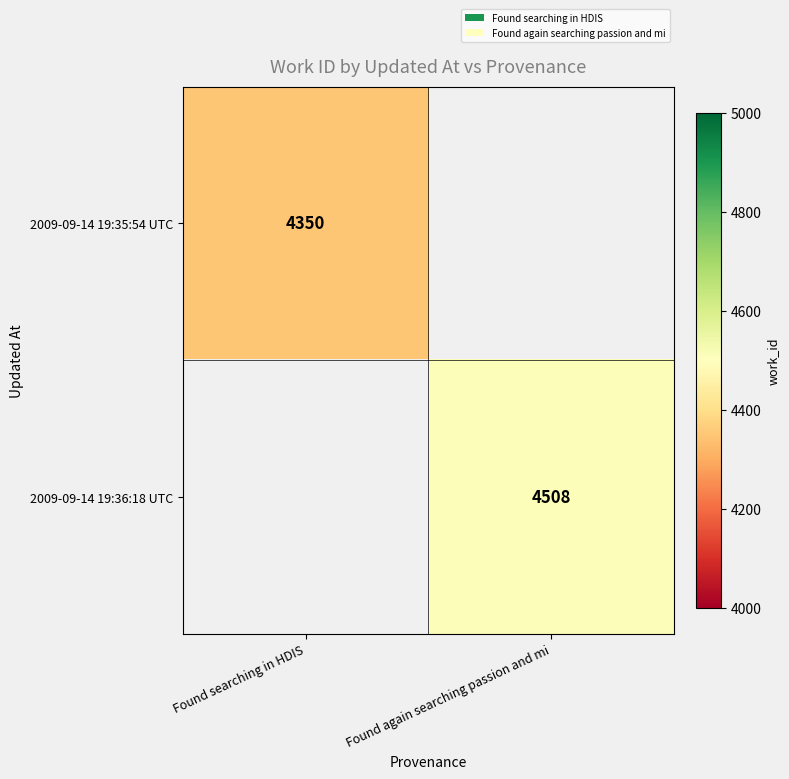

Is it true that 2009-09-14 19:36:18 UTC equals 1090 at Found again searching passion and mi?

False